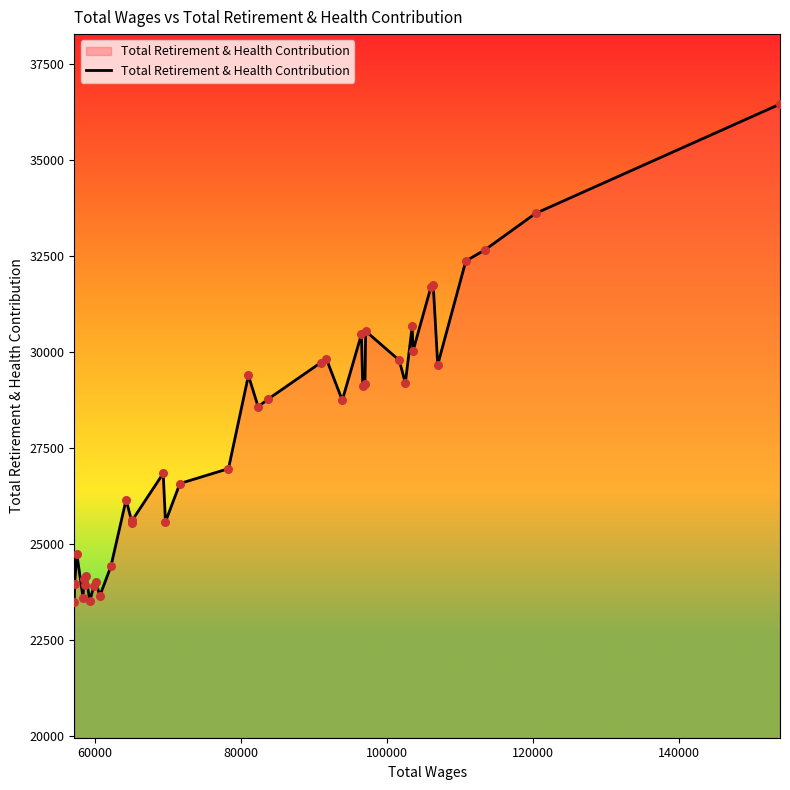

What is the minimum value shown in the chart?

23477